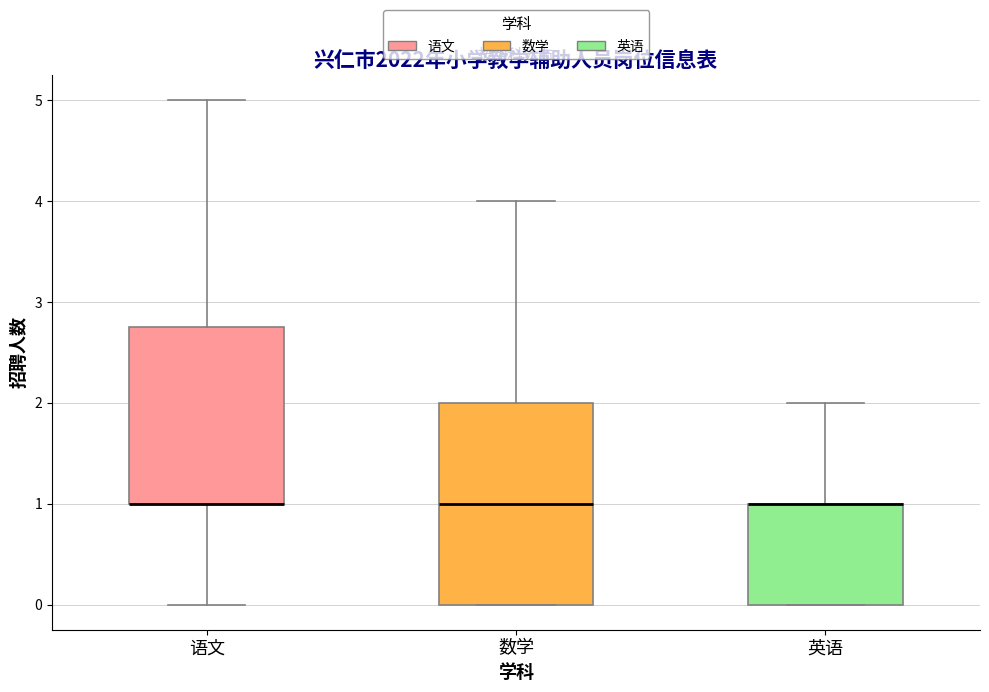

Where is the lower edge of the box for 英语 on the y-axis? The values are not printed on the chart, so give them approximately, as read against the axis.

0.0